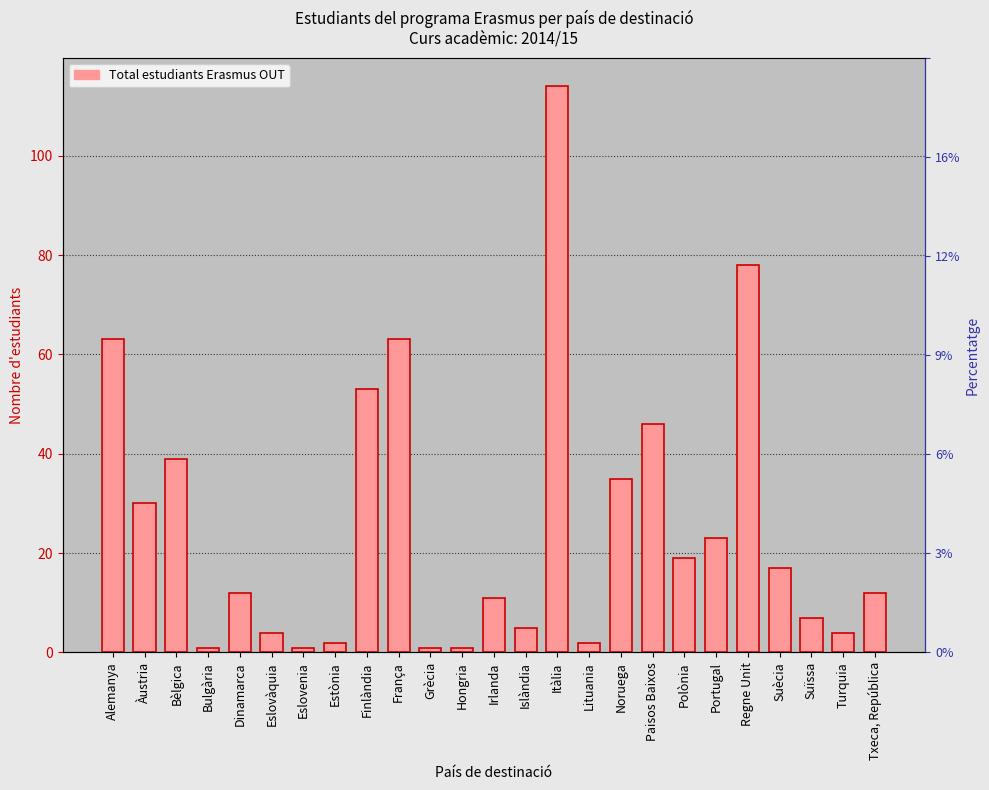

Rank the categories by value from lowest to highest.

Bulgària, Eslovenia, Grècia, Hongria, Estònia, Lituania, Eslovàquia, Turquia, Islàndia, Suïssa, Irlanda, Dinamarca, Txeca, República, Suècia, Polònia, Portugal, Àustria, Noruega, Bèlgica, Paisos Baixos, Finlàndia, Alemanya, França, Regne Unit, Itàlia